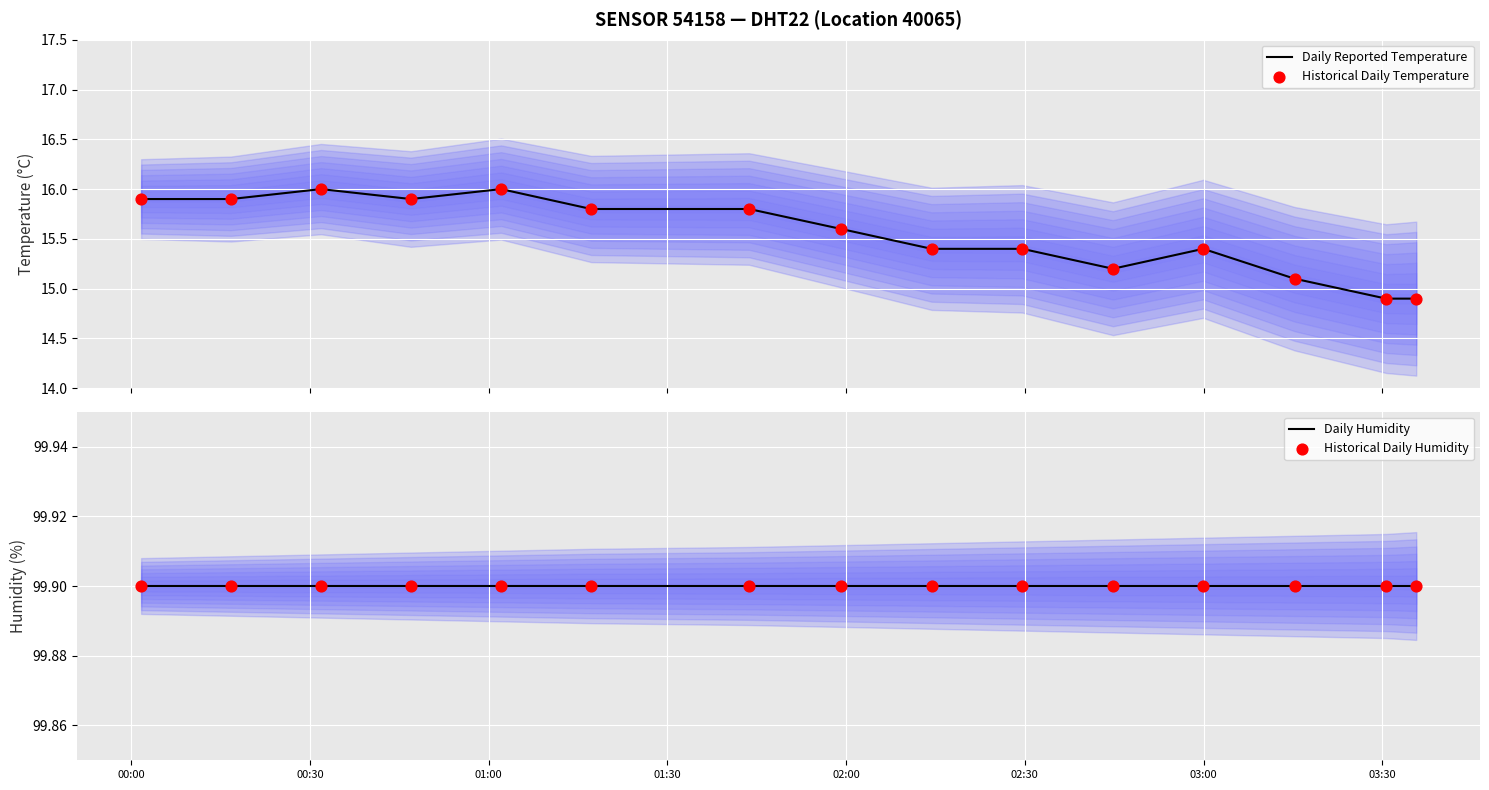

Which series reaches the minimum Y coordinate?

Daily Reported Temperature